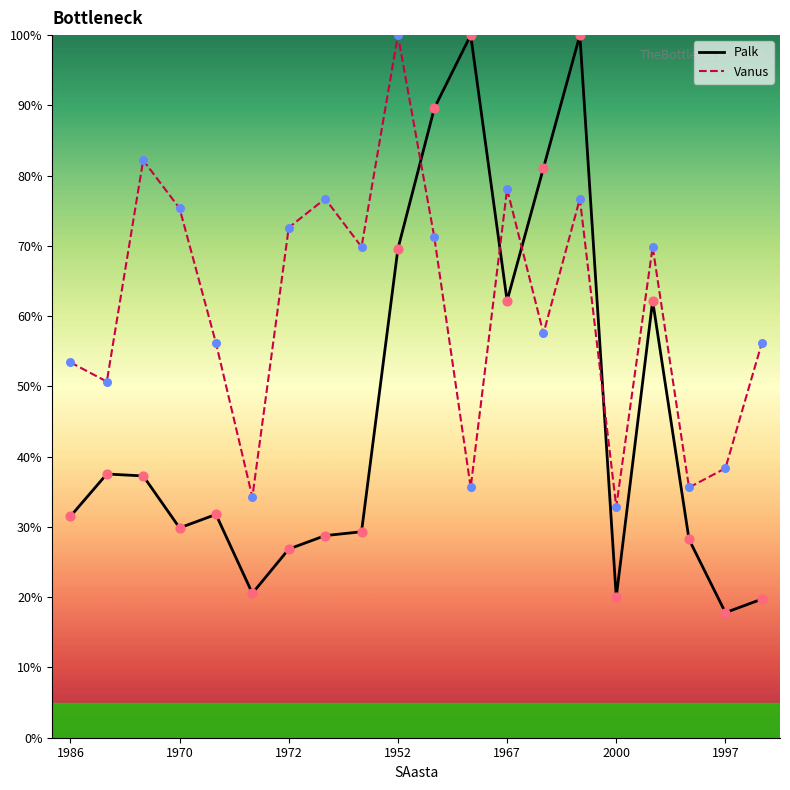

Which series has the widest spread of Y values?

Palk